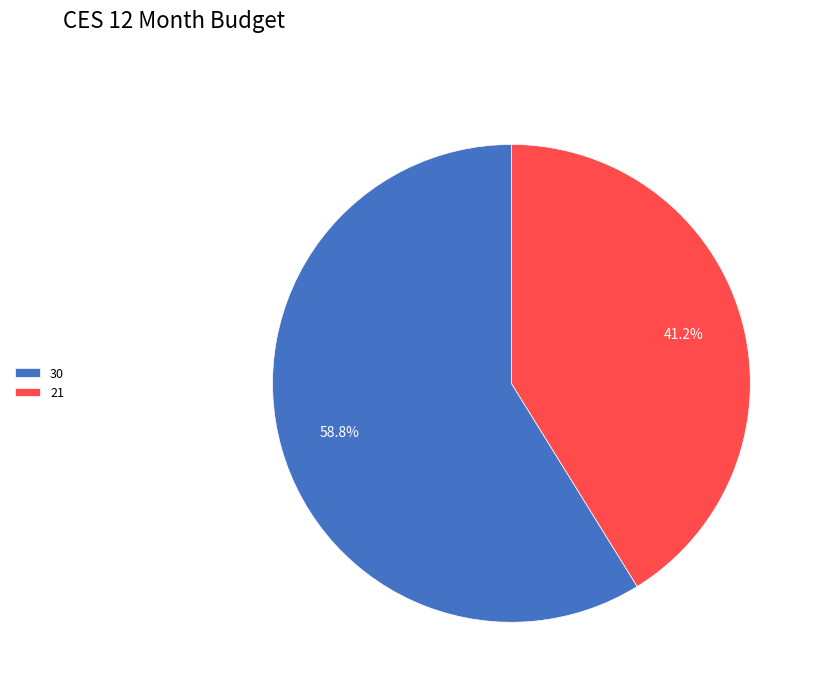

Rank the categories by value from highest to lowest.

30, 21